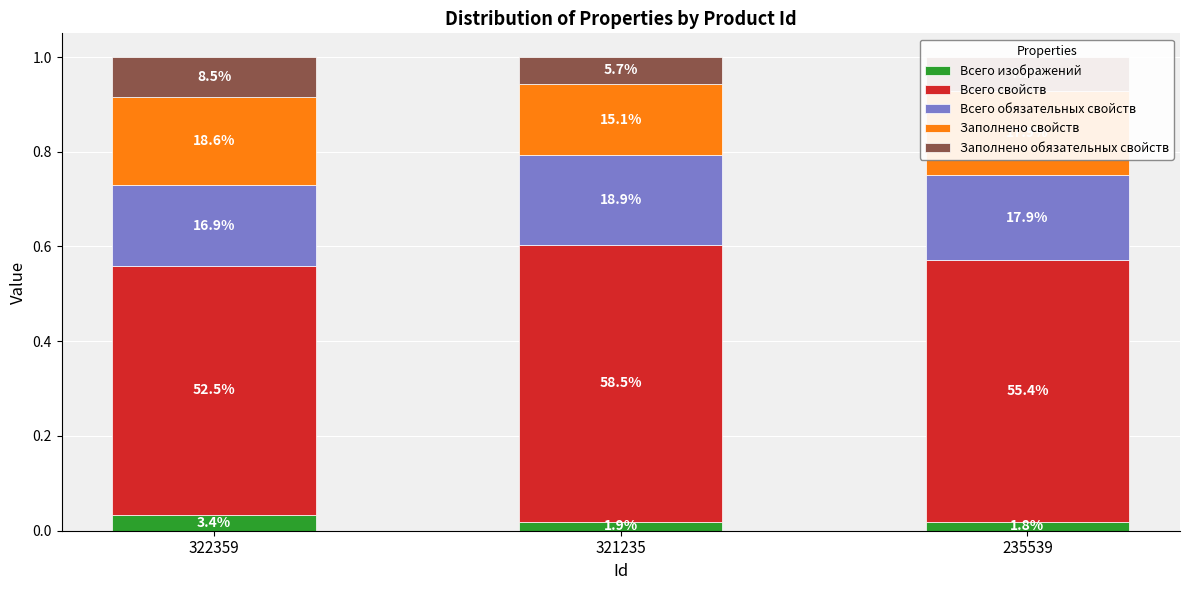

At which category is the sum across all series the highest?

322359